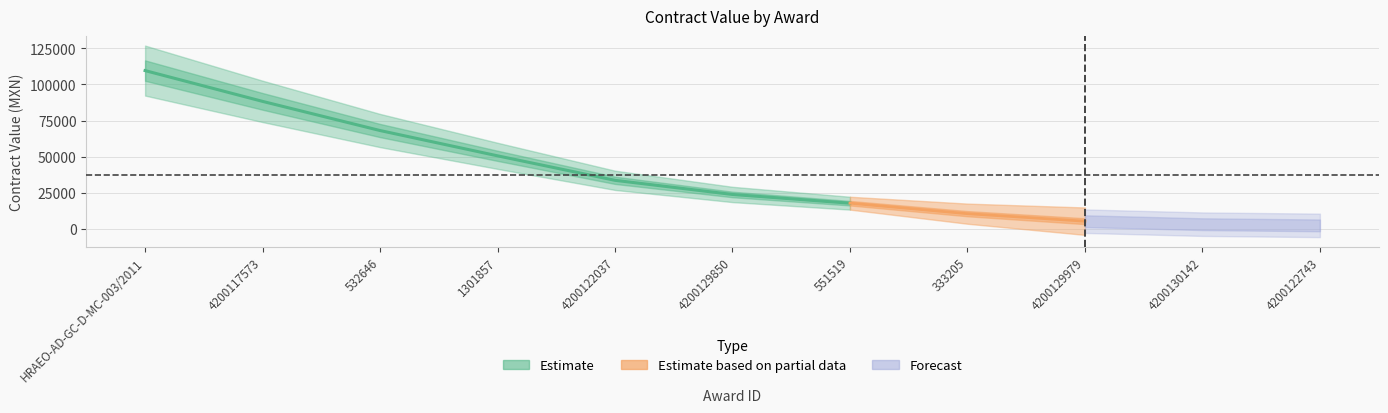

Read the contracts.value.amount value at 532646.

69862.0